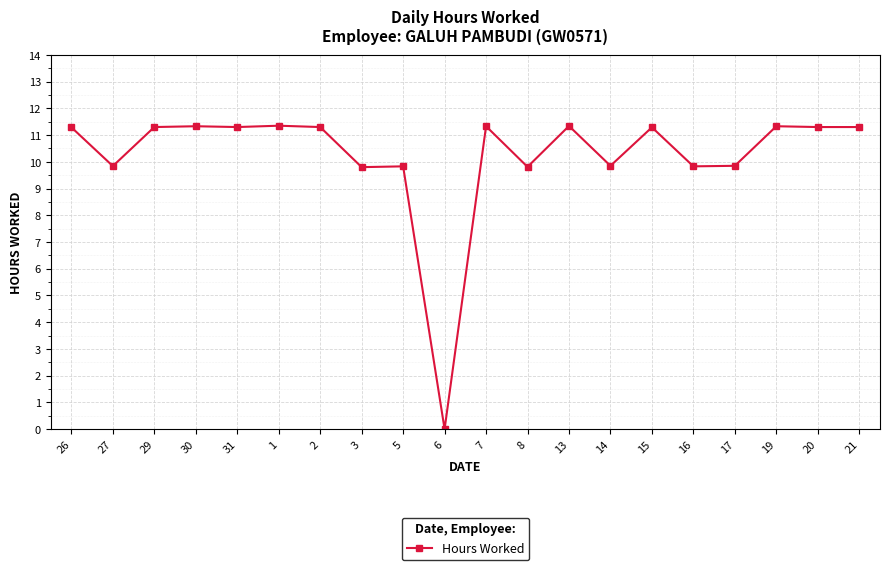

What is the label of the 17th point from the right?

30